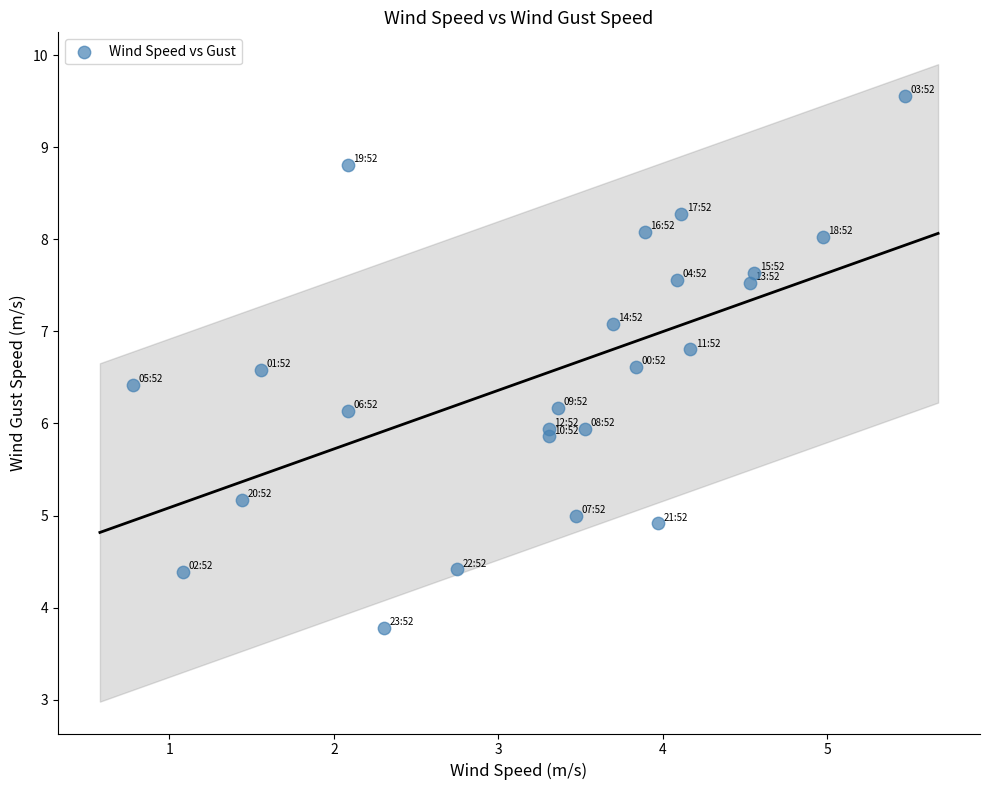

What is the range of X values (max minus min)?

4.7